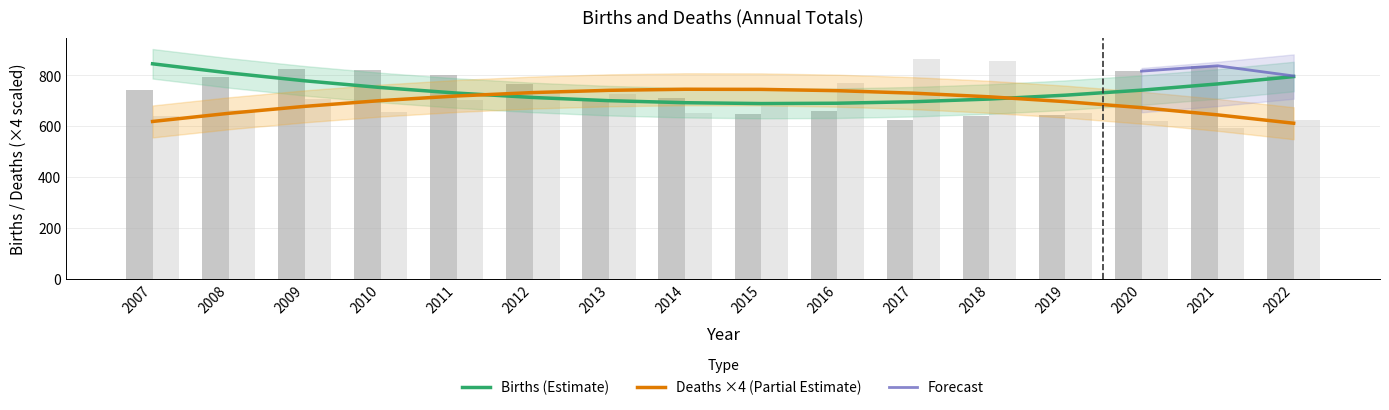

What is the total value across all series at 2009?

1532